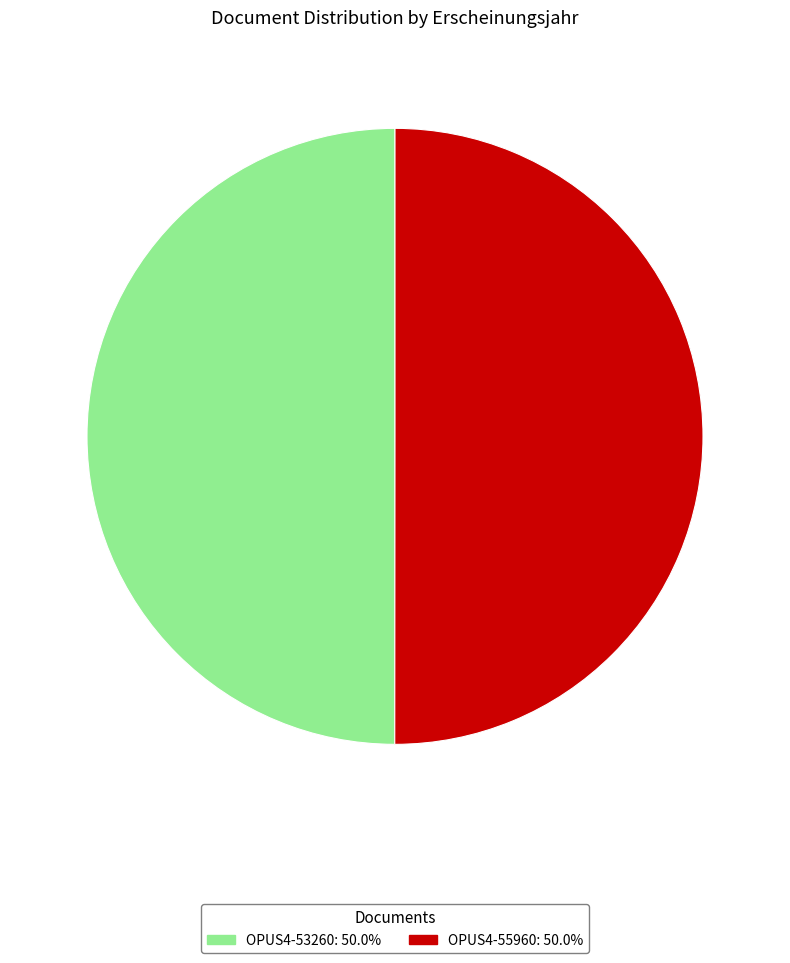

How many slices are in this pie chart?

2